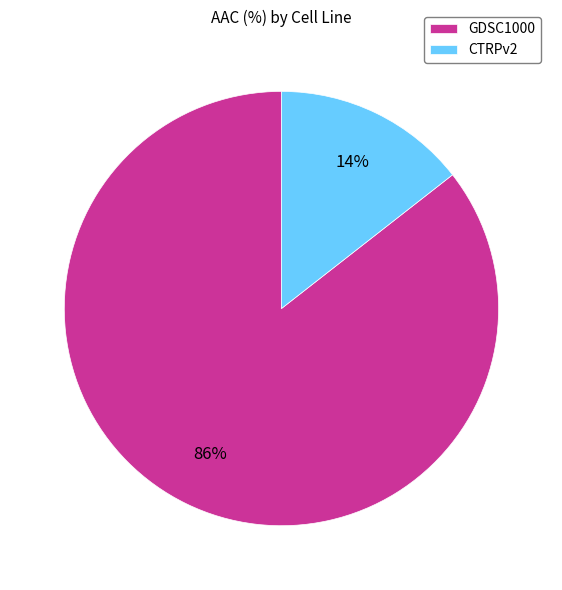

Rank the categories by value from highest to lowest.

GDSC1000, CTRPv2